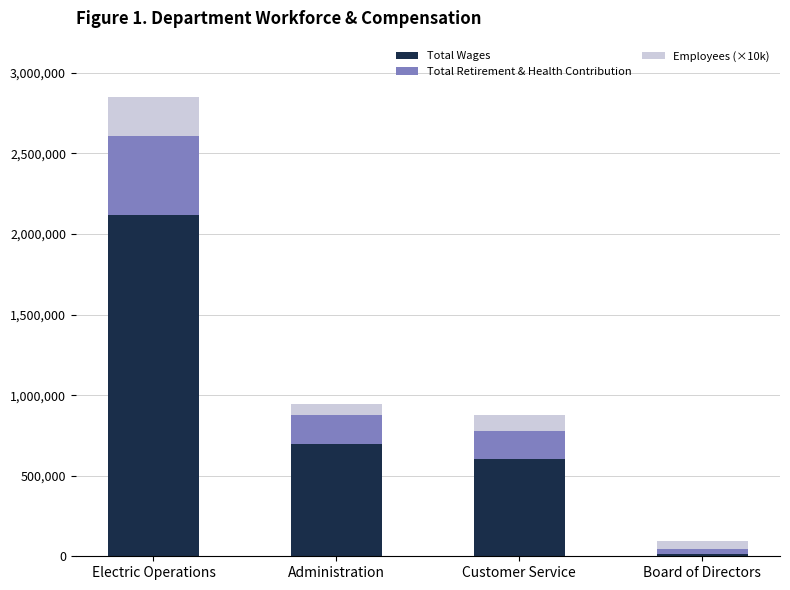

Which category has the lowest value in the Total Wages series?

Board of Directors